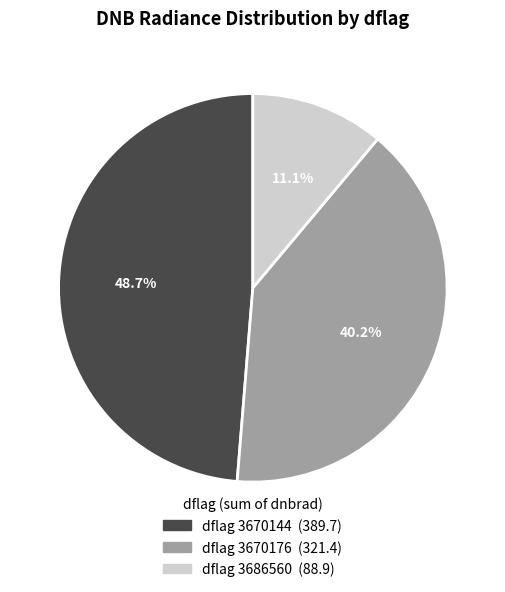

Does any single category account for the majority?

No